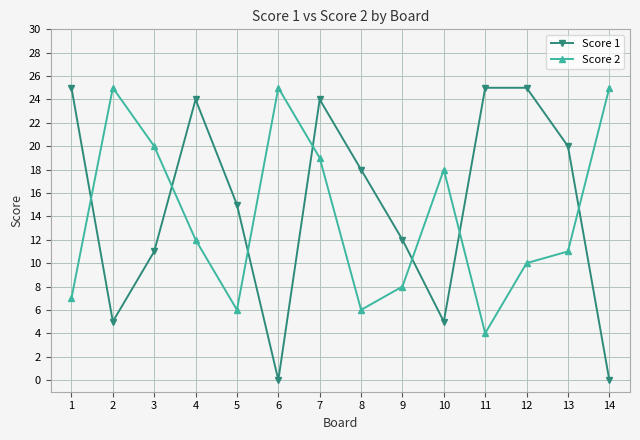

What are all the series names shown in the legend?

Score 1, Score 2